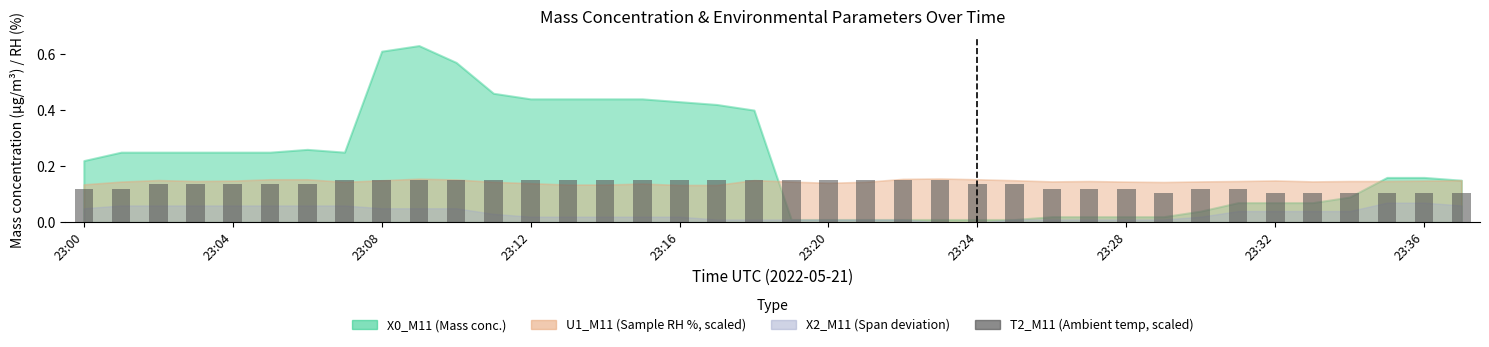

How many values are between 0 and 1?

38